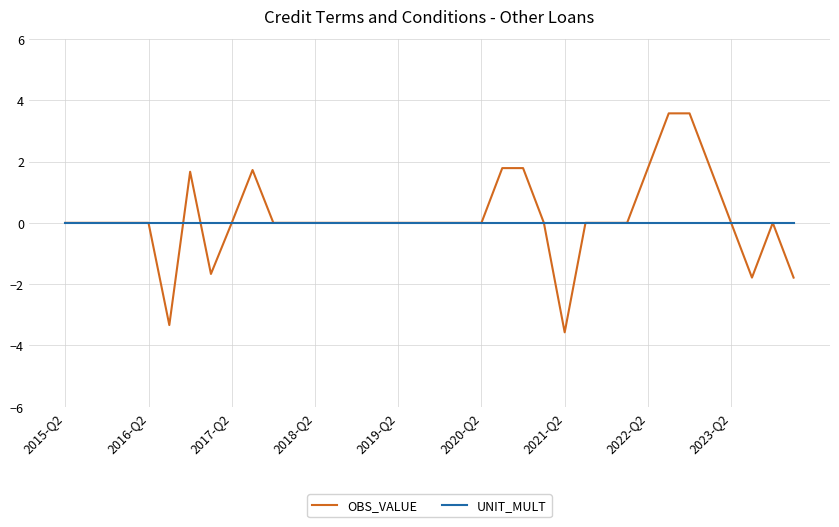

What is the minimum value shown in the chart?

-3.6